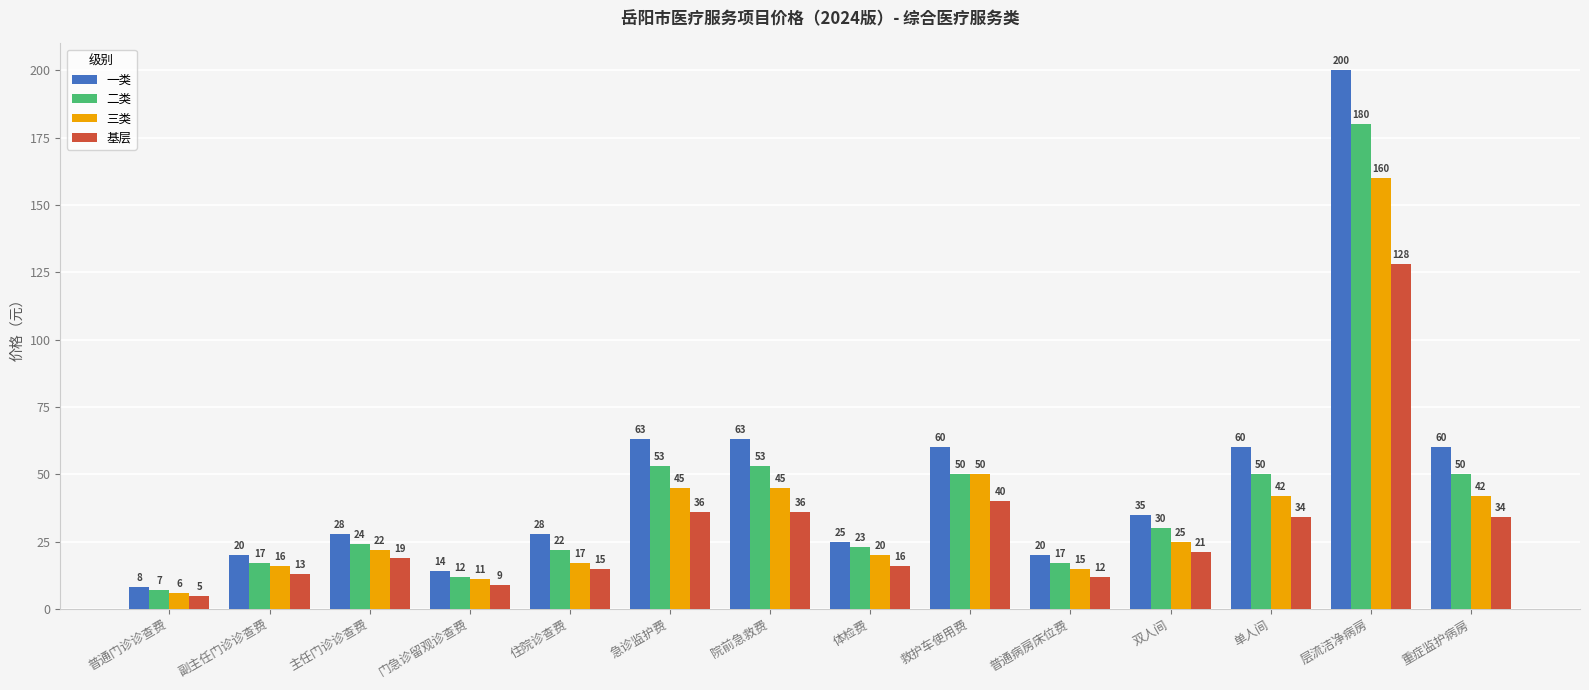

What is the sum of all 基层 values?

418